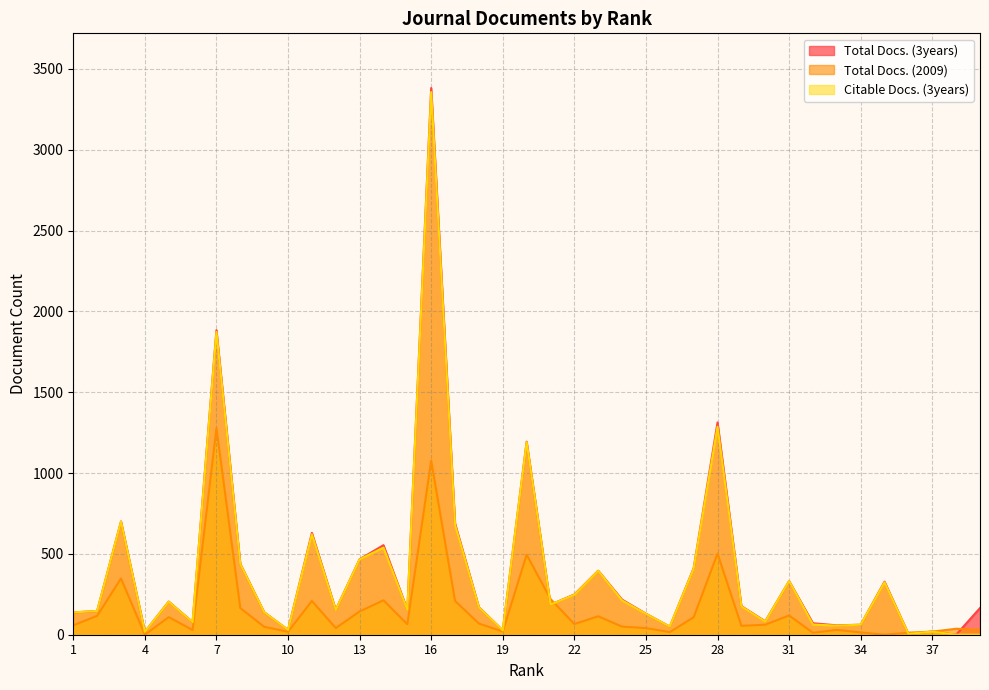

How many interior local valleys does the Total Docs. (3years) series have?

12